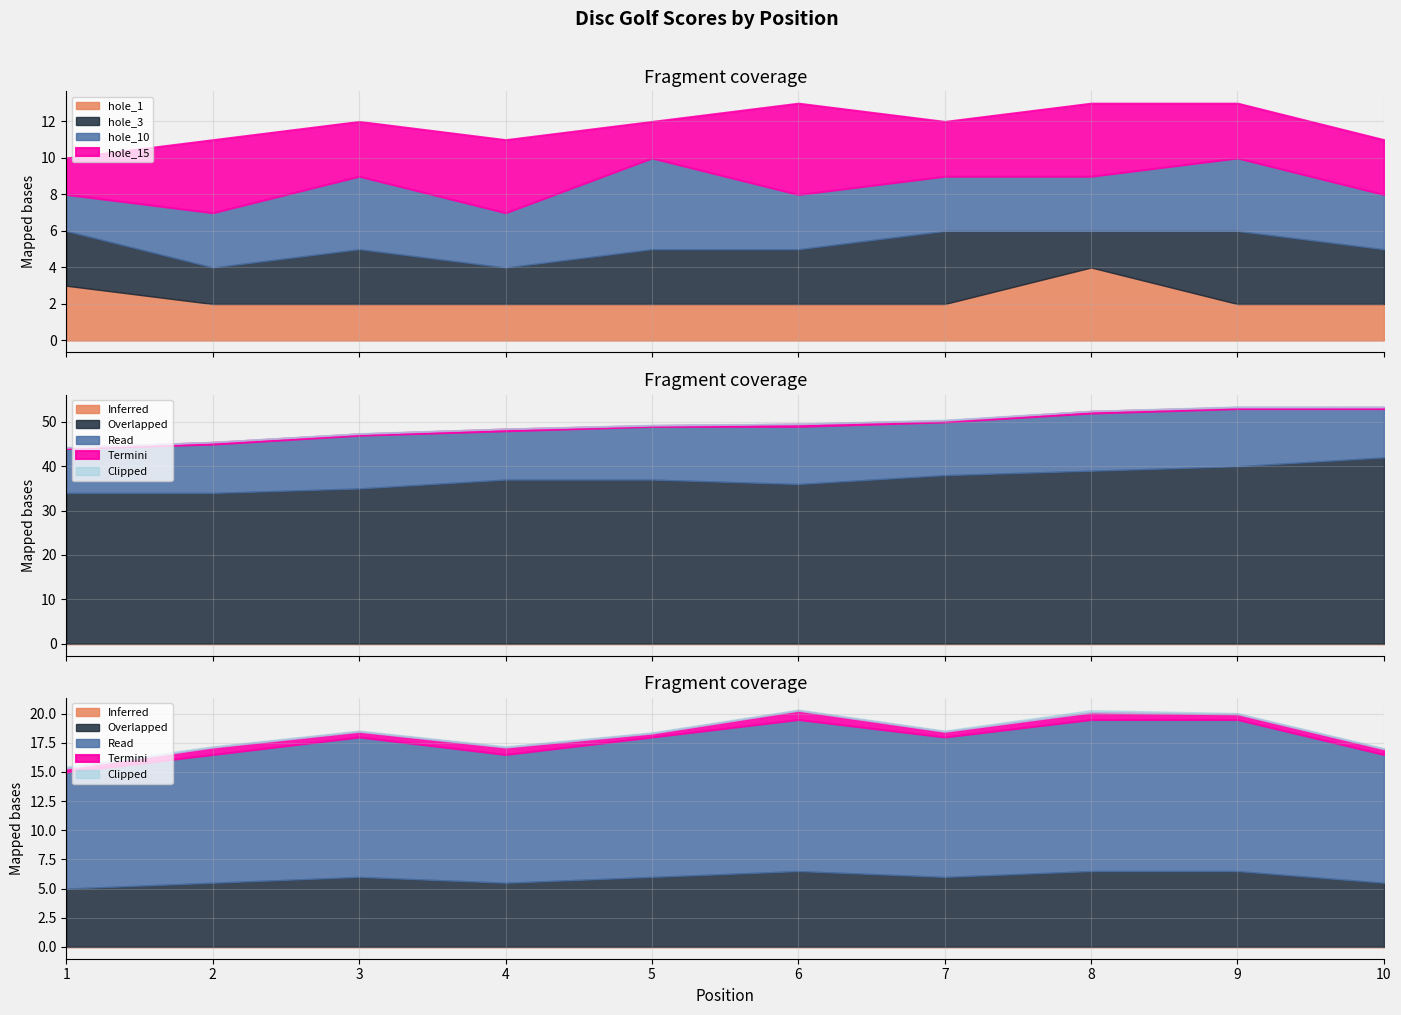

What is the difference between the highest and lowest values at 9?

51